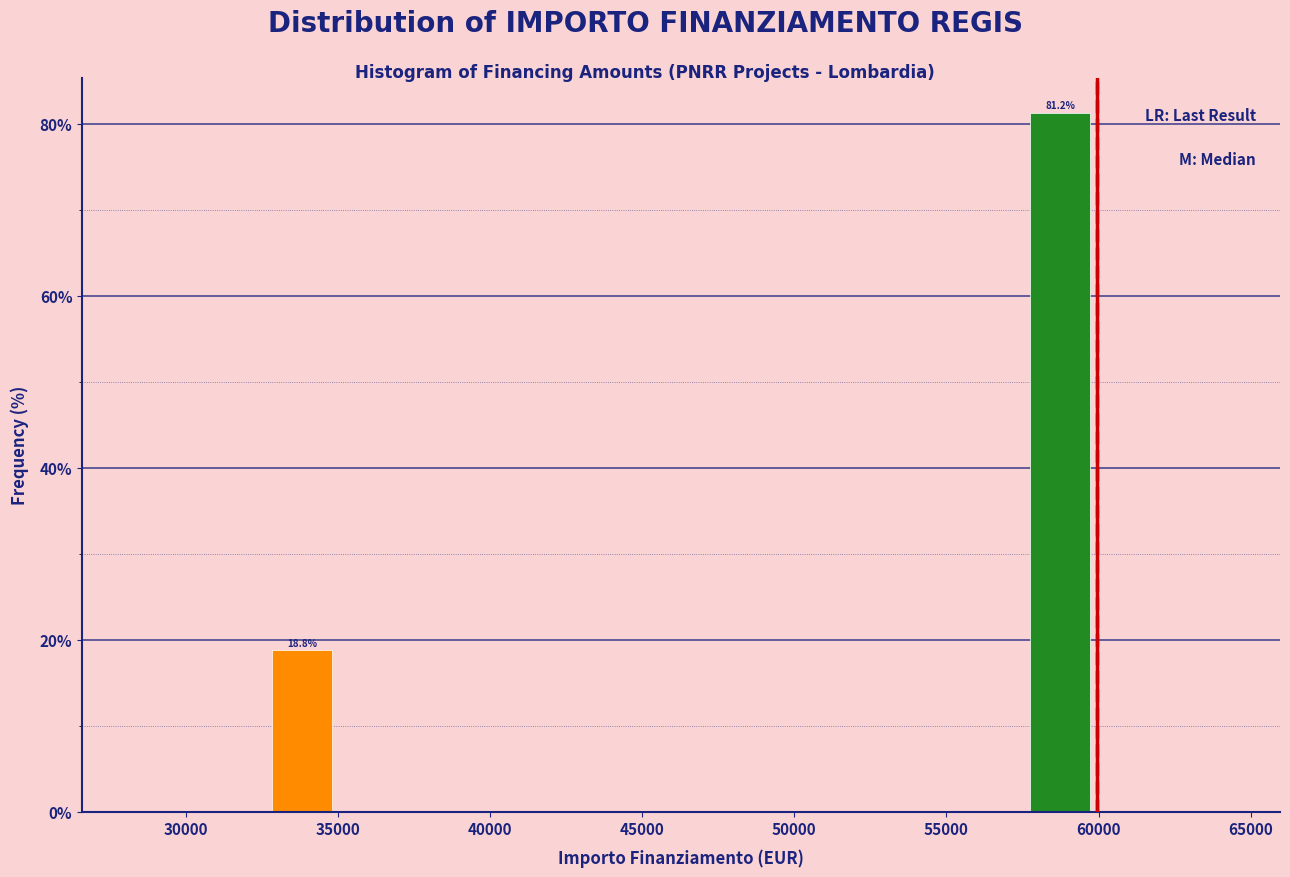

Which range on the x-axis has the tallest bar?

57500 to 60000